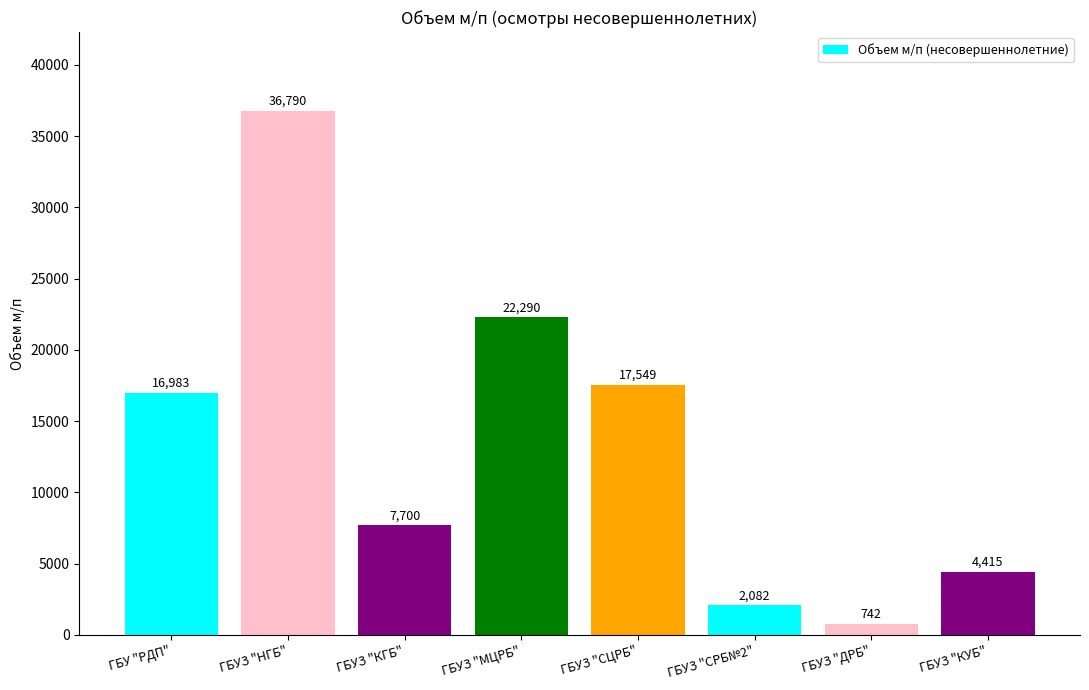

What position from the right is ГБУЗ "ДРБ"?

2